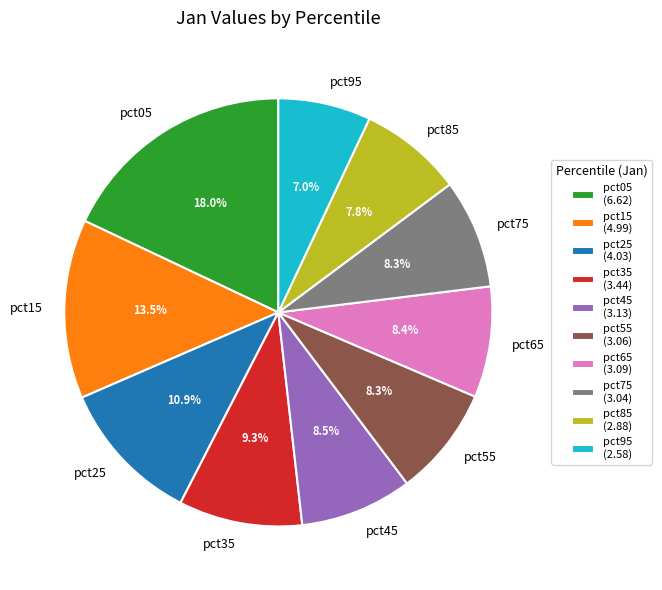

Combined, what portion of the pie is pct35 and pct75?

17.6%